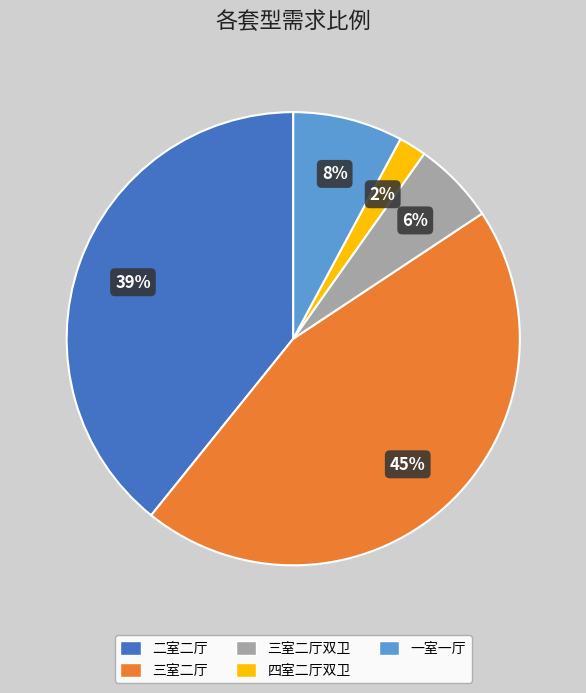

To the nearest percent, what is the difference between the largest and smallest slice percentages?

43%